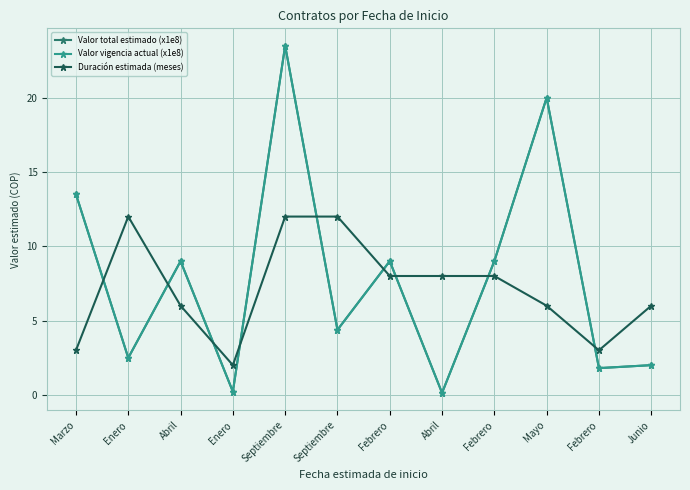

The value of Valor total estimado (x1e8) at Septiembre is 23.5. True or false?

True